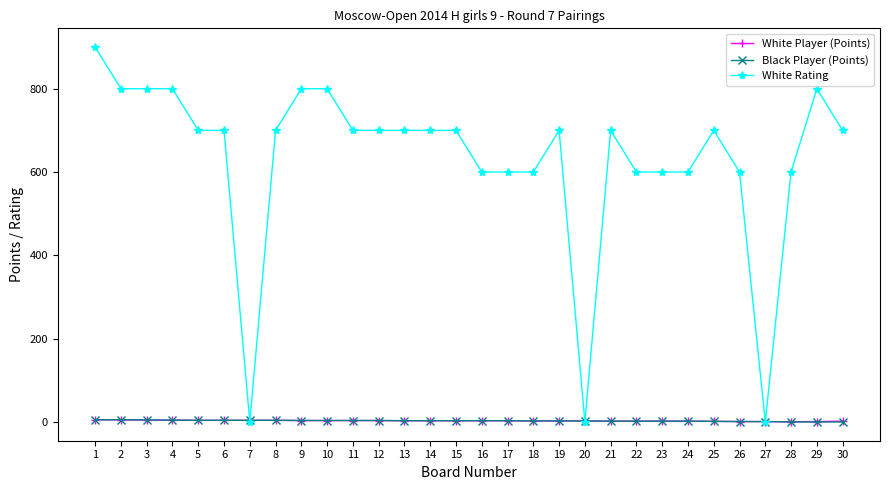

How many intersections are there between White Rating and White Player (Points)?

6